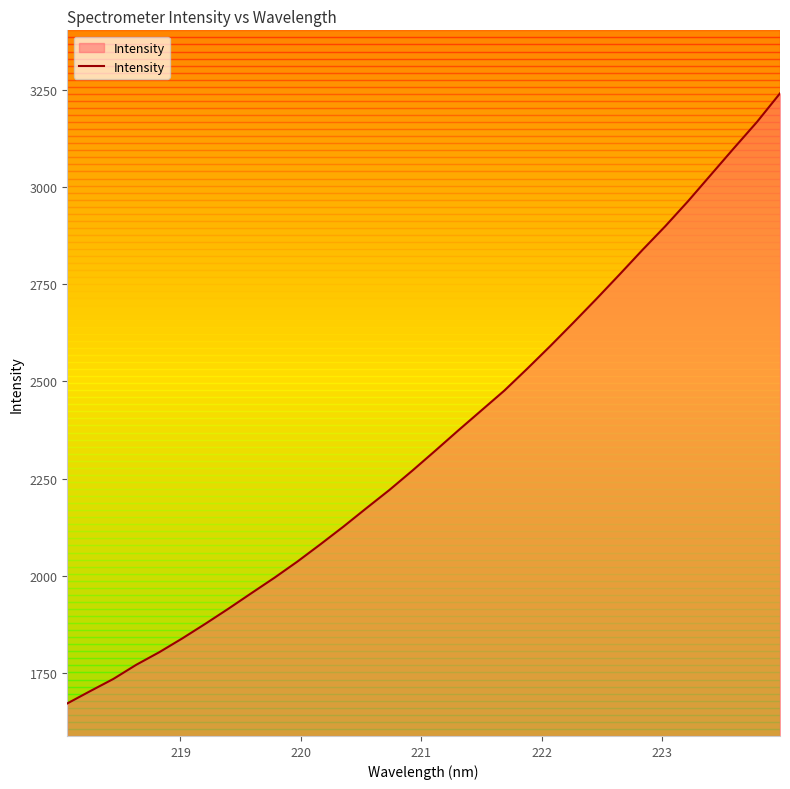

What is the greatest value displayed?

3240.5